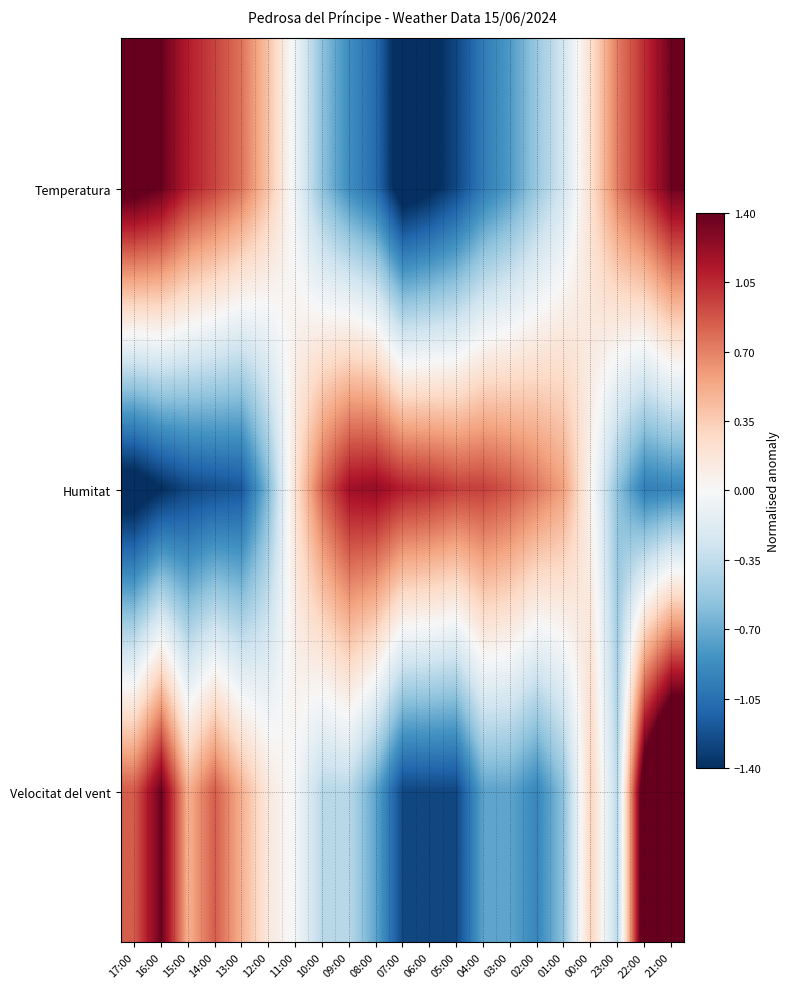

Reading right to left, list all the values displayed in this chart.

Temperatura: 21:00=1.4	22:00=1.0	23:00=0.7	00:00=0.2	01:00=-0.2	02:00=-0.5	03:00=-0.8	04:00=-1.0	05:00=-1.3	06:00=-1.5	07:00=-1.6	08:00=-1.1	09:00=-0.9	10:00=-0.6	11:00=-0.1	12:00=0.4	13:00=0.8	14:00=0.9	15:00=1.1	16:00=1.4	17:00=1.5
Humitat: 21:00=-0.9	22:00=-1.0	23:00=-0.6	00:00=0.0	01:00=0.6	02:00=0.7	03:00=0.9	04:00=1.0	05:00=1.0	06:00=1.1	07:00=1.1	08:00=1.2	09:00=1.2	10:00=0.8	11:00=0.2	12:00=-0.6	13:00=-1.2	14:00=-1.2	15:00=-1.3	16:00=-1.4	17:00=-1.6
Velocitat del vent: 21:00=2.4	22:00=1.7	23:00=-0.4	00:00=0.3	01:00=-0.6	02:00=-0.9	03:00=-0.7	04:00=-0.7	05:00=-1.3	06:00=-1.3	07:00=-1.3	08:00=-0.7	09:00=-0.4	10:00=-0.4	11:00=-0.0	12:00=0.1	13:00=0.5	14:00=0.8	15:00=0.5	16:00=1.4	17:00=0.8